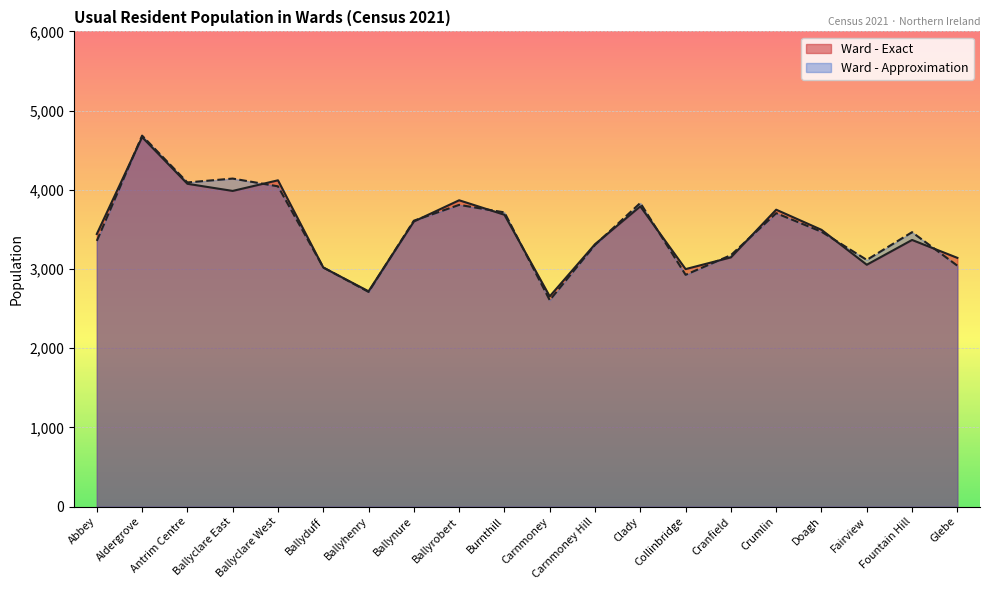

What is the minimum value shown in the chart?

2607